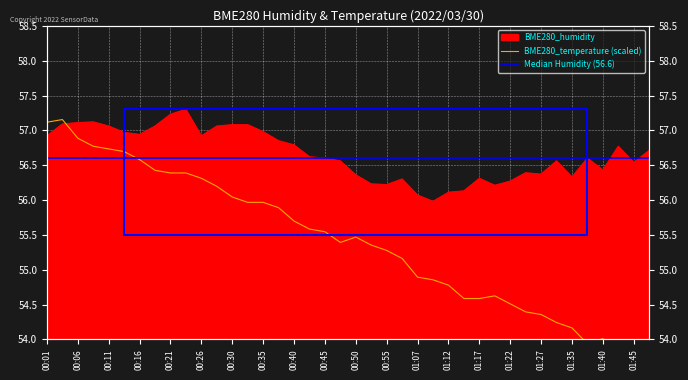

Which series changed the most between 01:15 and 01:40?

BME280_temperature